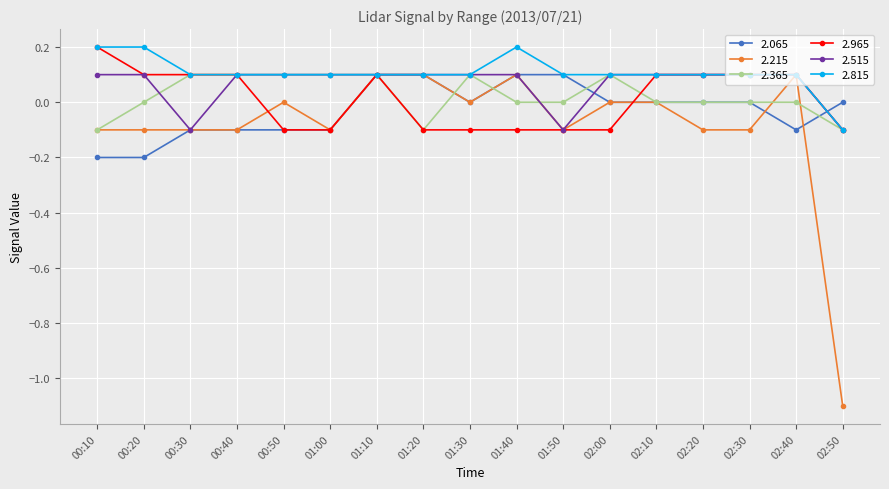

What is the smallest value displayed?

-1.1